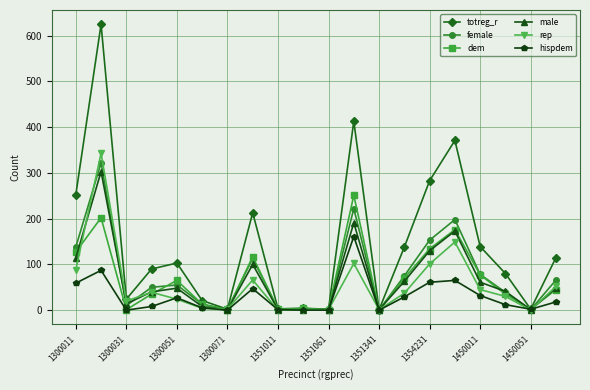

Which series has the largest total across all categories?

totreg_r